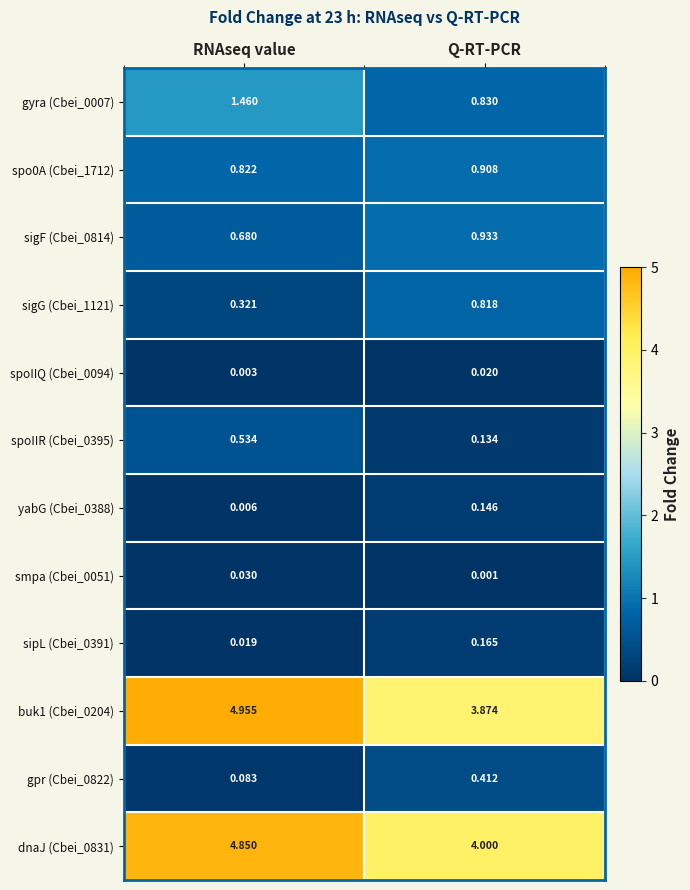

Which label corresponds to the smallest value in the chart?

Q-RT-PCR